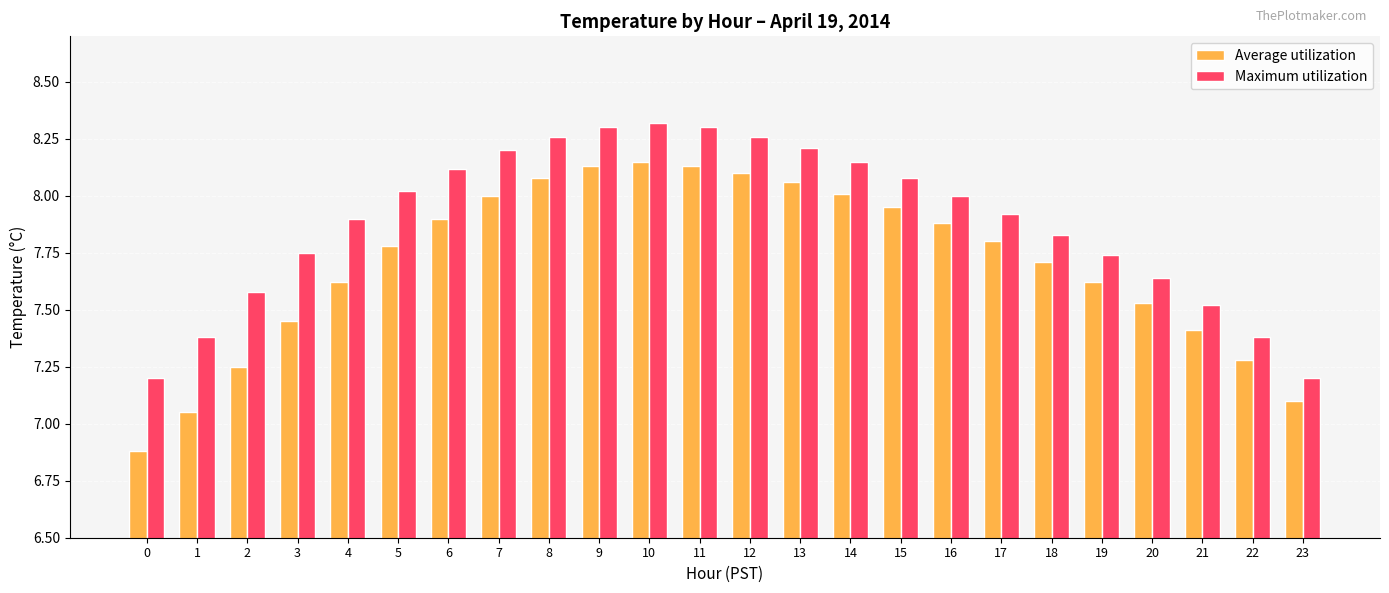

Does the chart contain stacked bars?

No